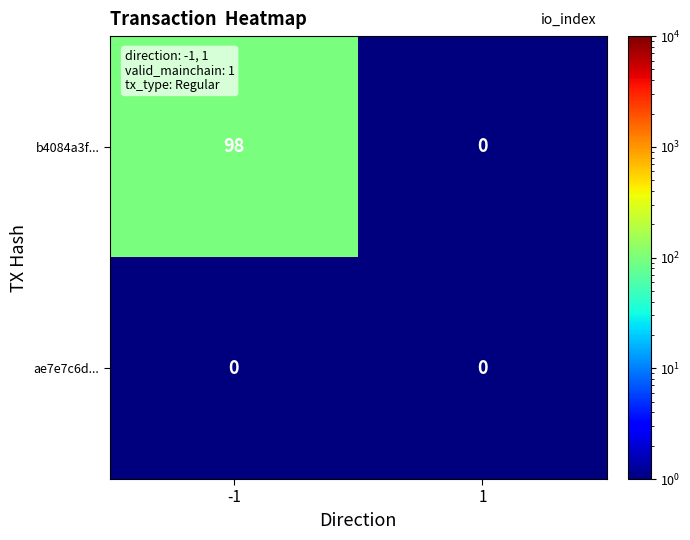

At -1, list the series in order from smallest to largest.

ae7e7c6d..., b4084a3f...